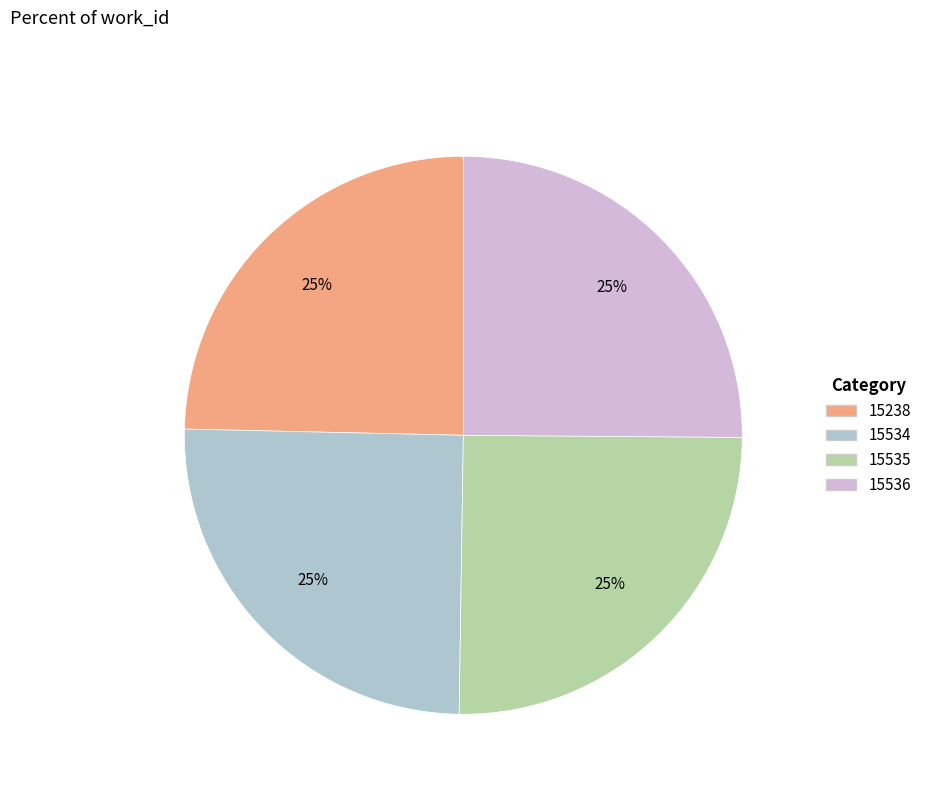

How many slices are in this pie chart?

4